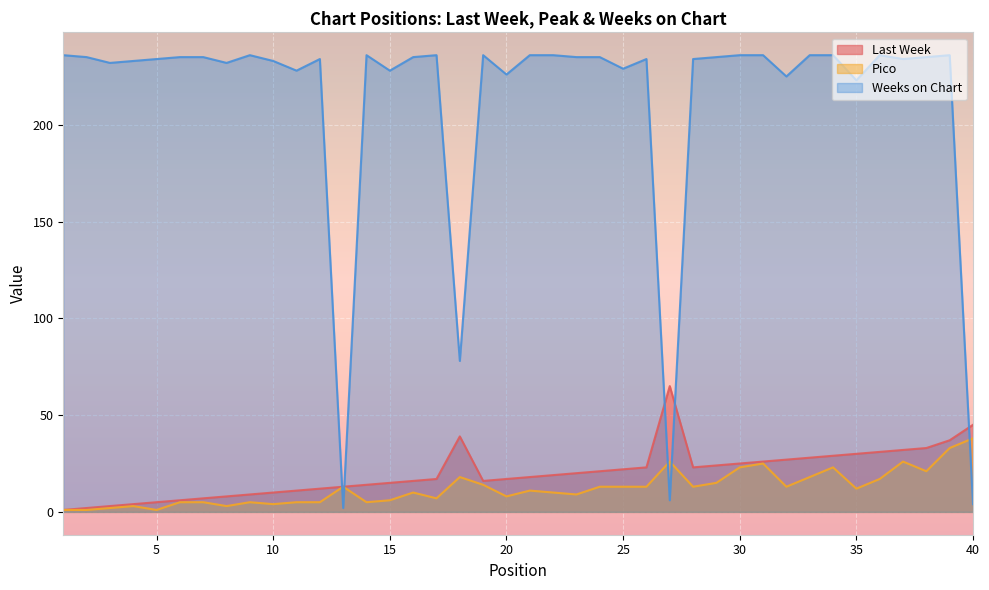

True or false: Last Week and Pico cross at least once.

False